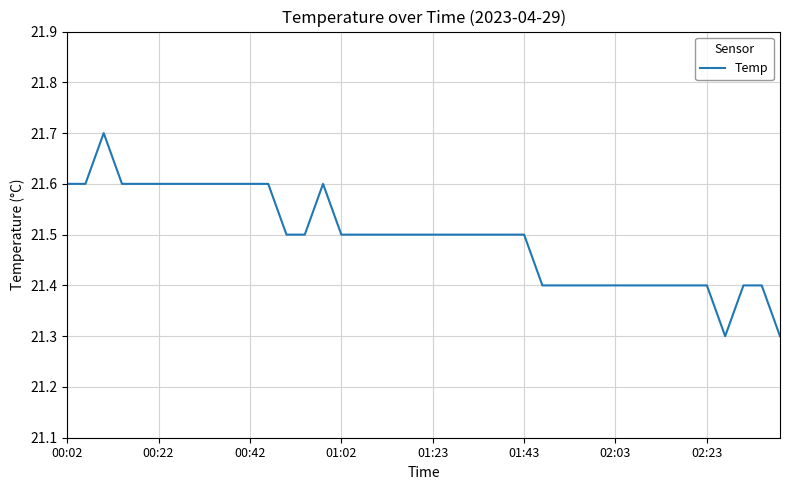

Count the number of categories in the chart.

40